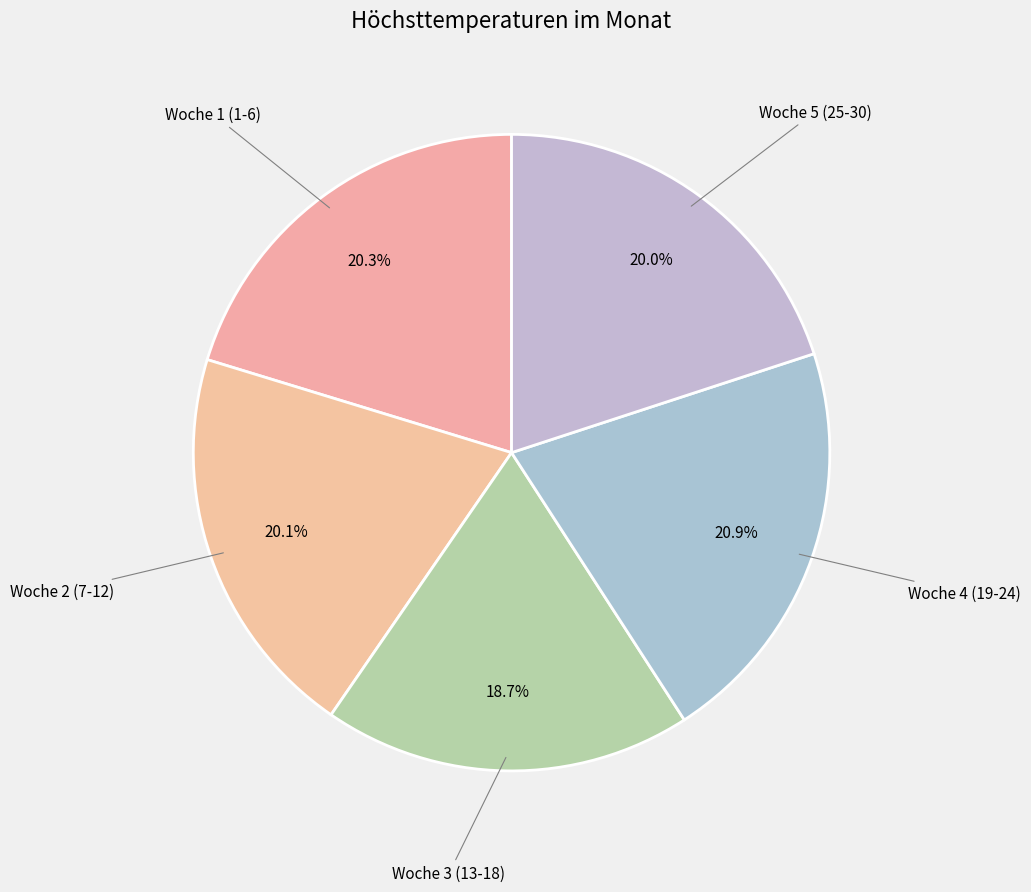

Count the number of slices in the pie.

5